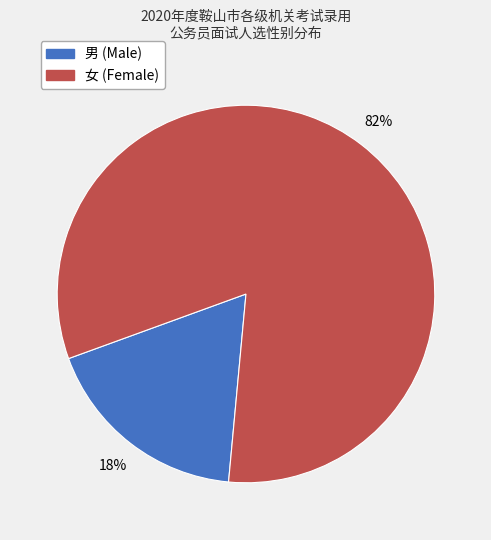

What is the largest slice in the pie chart?

女